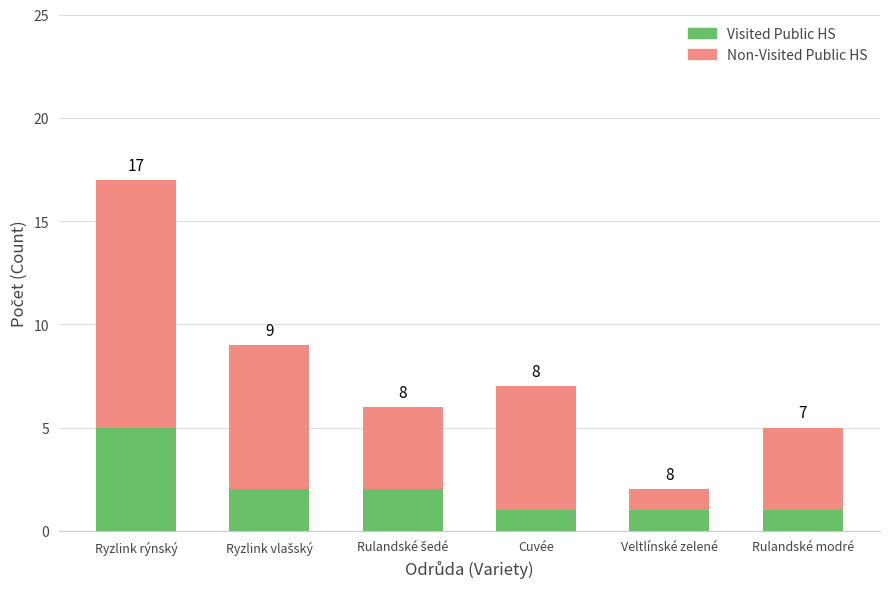

How many bars are there in total?

6